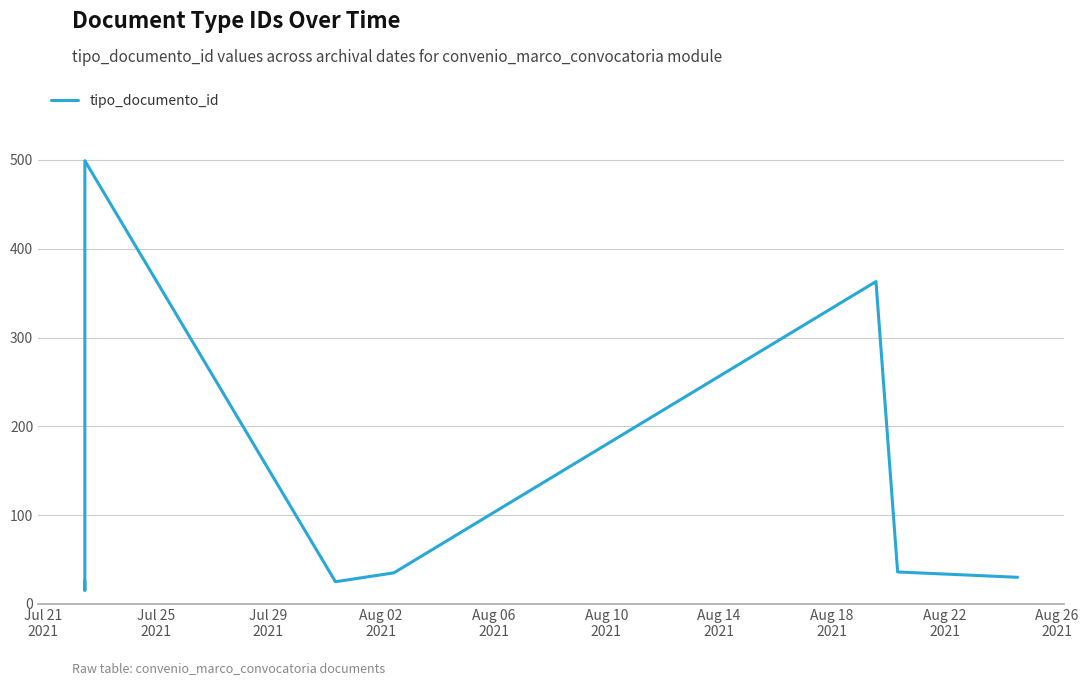

What is the maximum value shown in the chart?

499